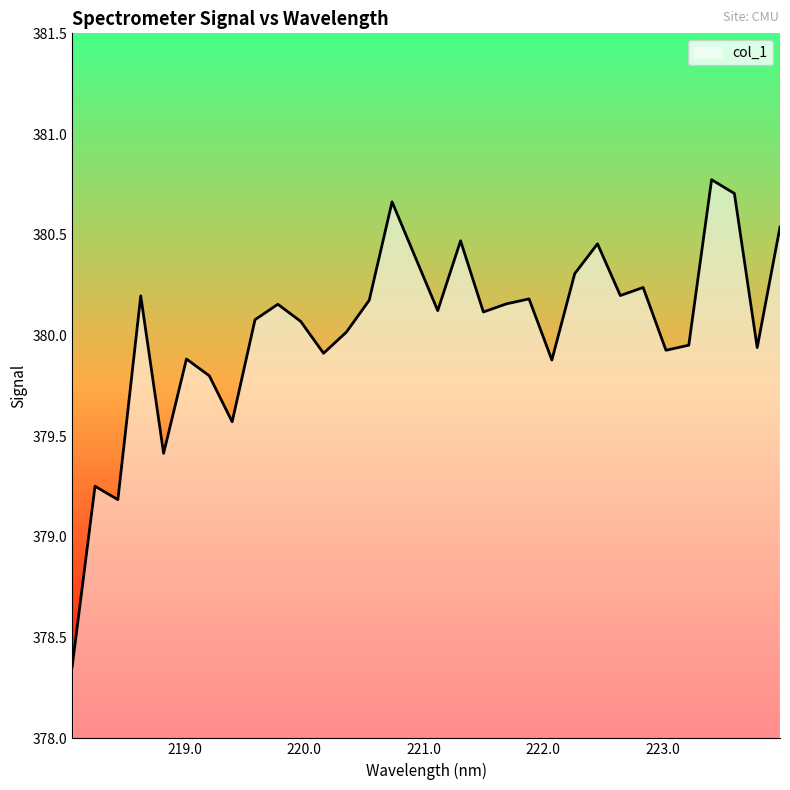

What is the difference between the maximum and minimum values?

2.4